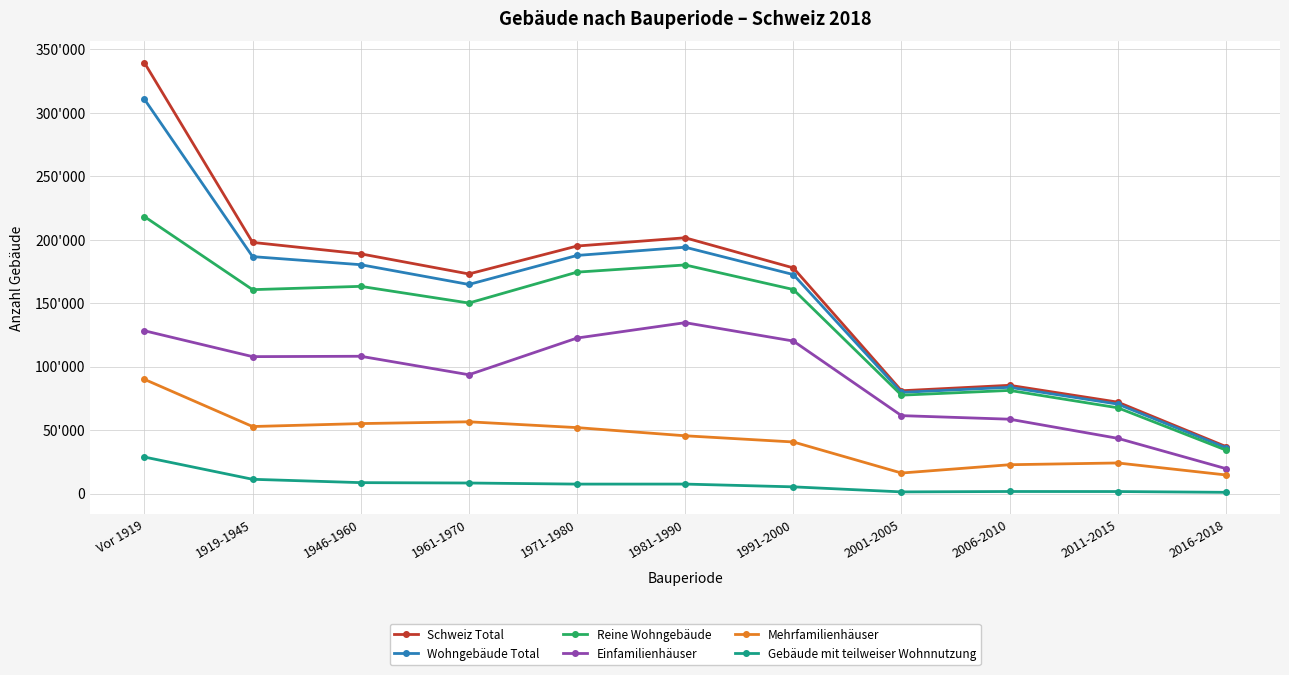

What is the spread (max minus min) of values at 1946-1960?

180274